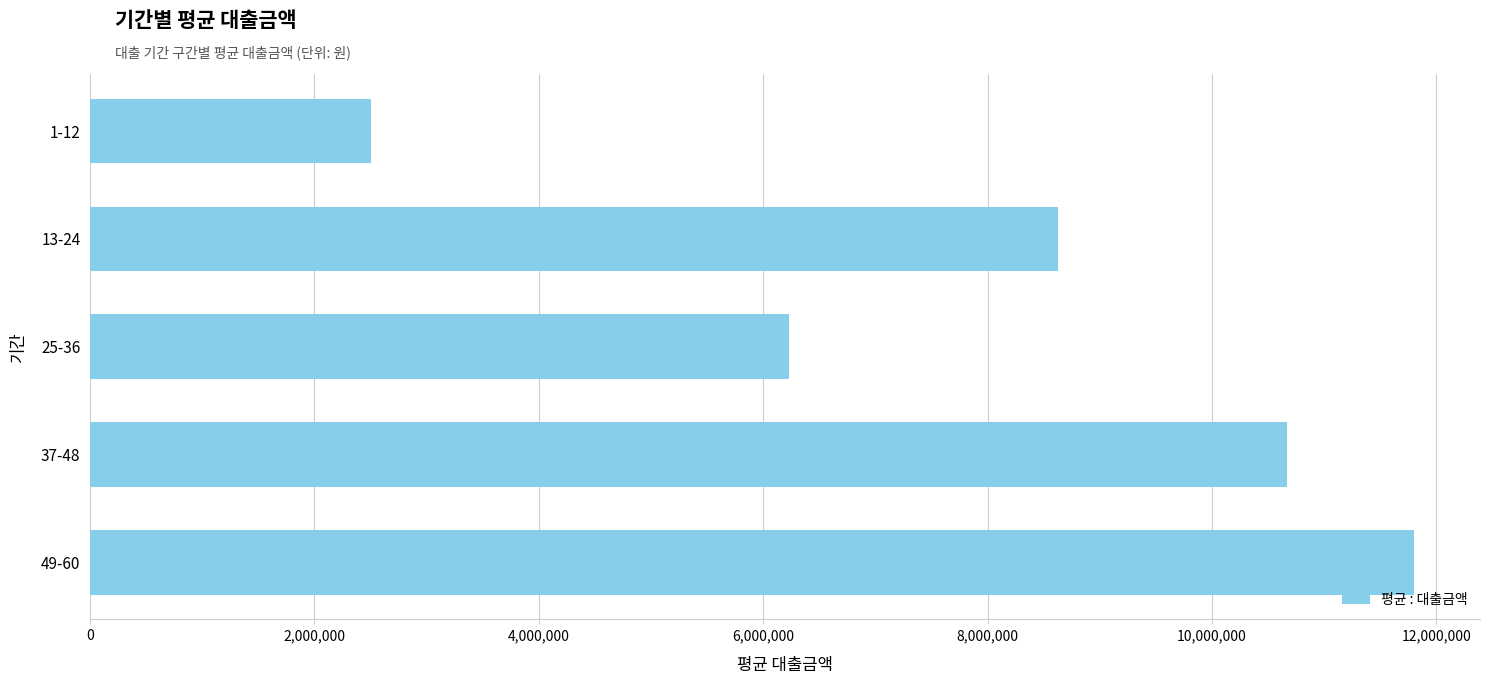

What is the ratio of the value at 49-60 to the value at 25-36?

1.9